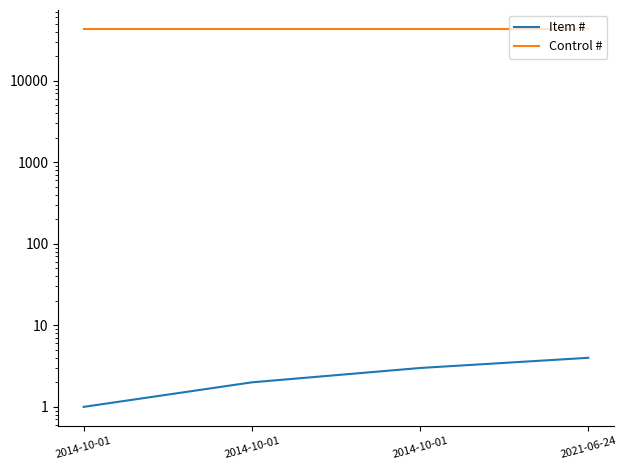

What is the label of the 1st point from the left?

2014-10-01